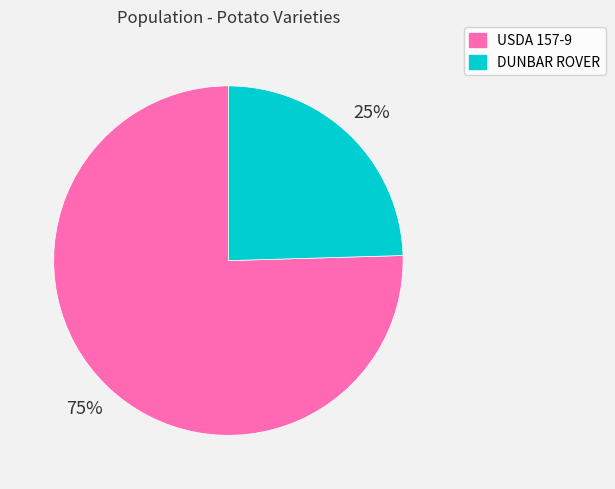

The USDA 157-9 slice represents 87% of the pie. True or false?

False